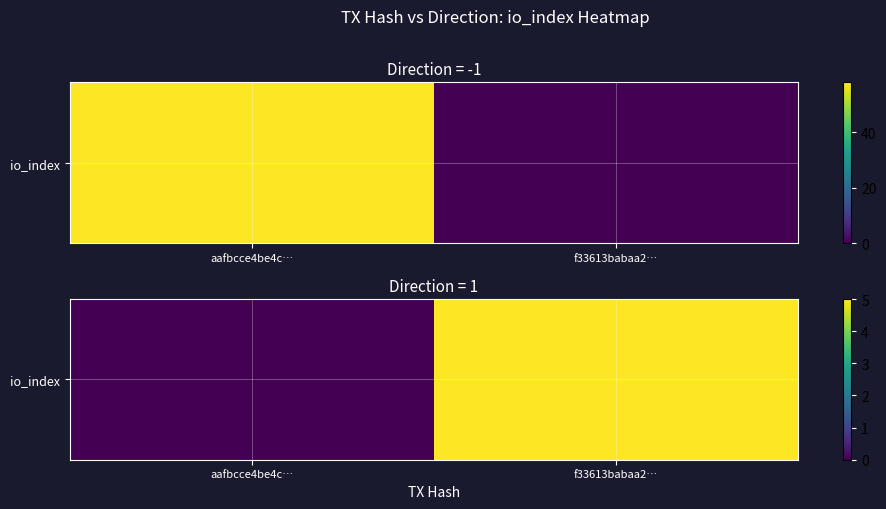

Reading left to right, transcribe all the data shown in this chart.

aafbcce4be4c…=0	f33613babaa2…=5